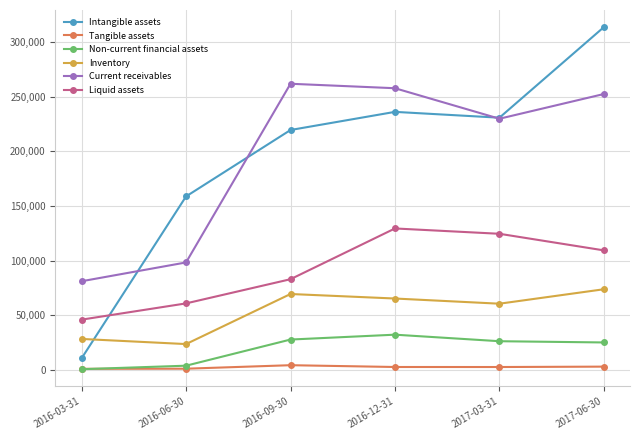

Is the value of Tangible assets at 2016-03-31 greater than the value of Inventory at 2017-03-31?

No